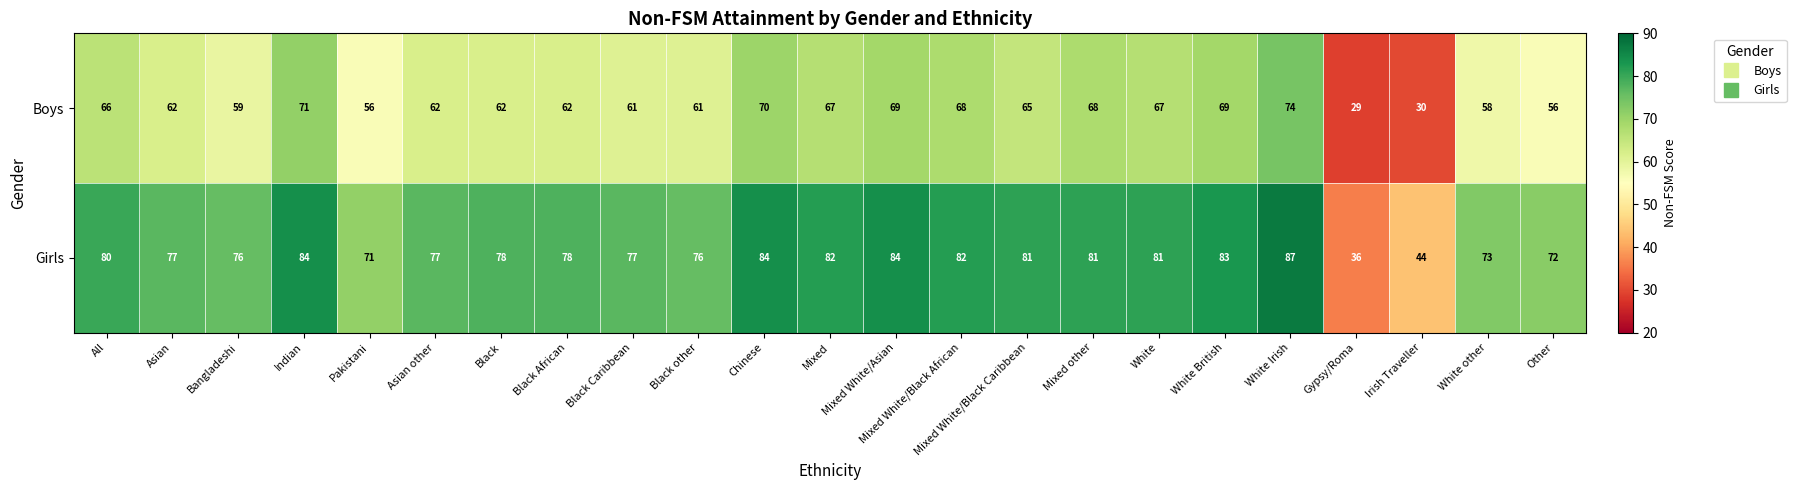

At Mixed, list the series in order from smallest to largest.

Boys, Girls